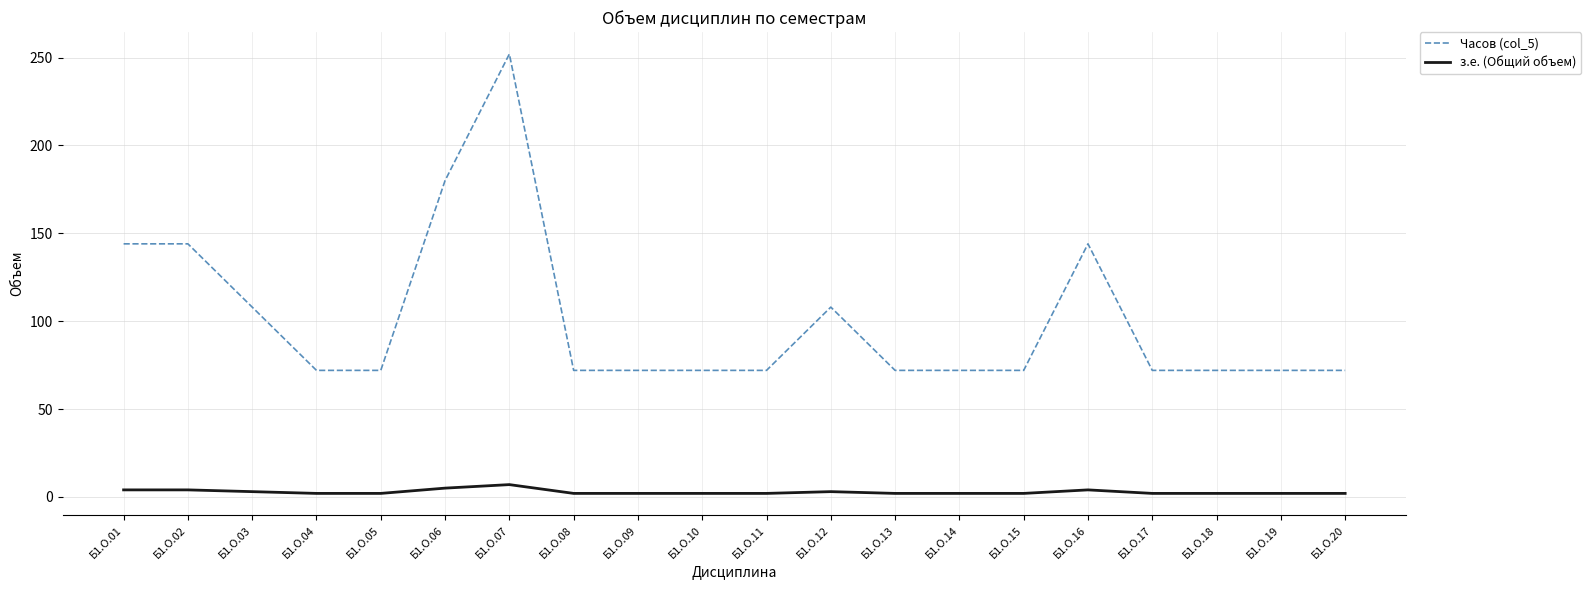

Does the chart display data point markers on the line(s)?

No